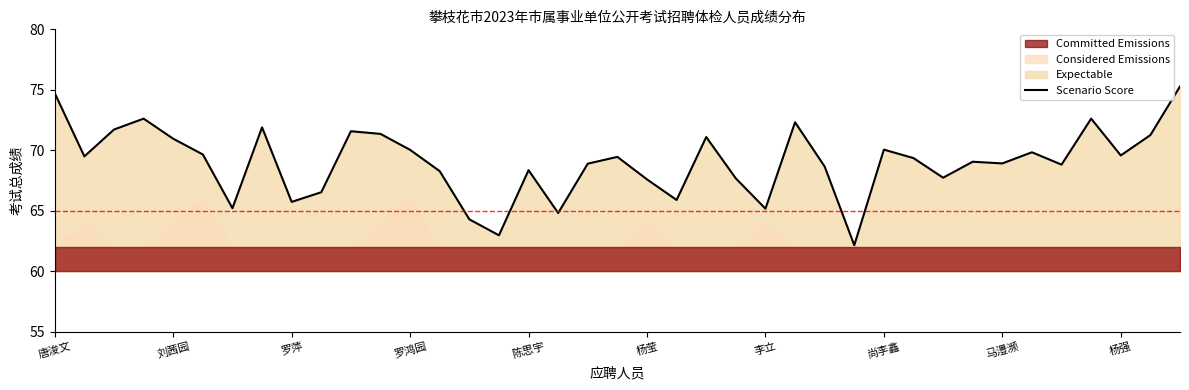

True or false: the data has more than 1 interior local peaks.

True